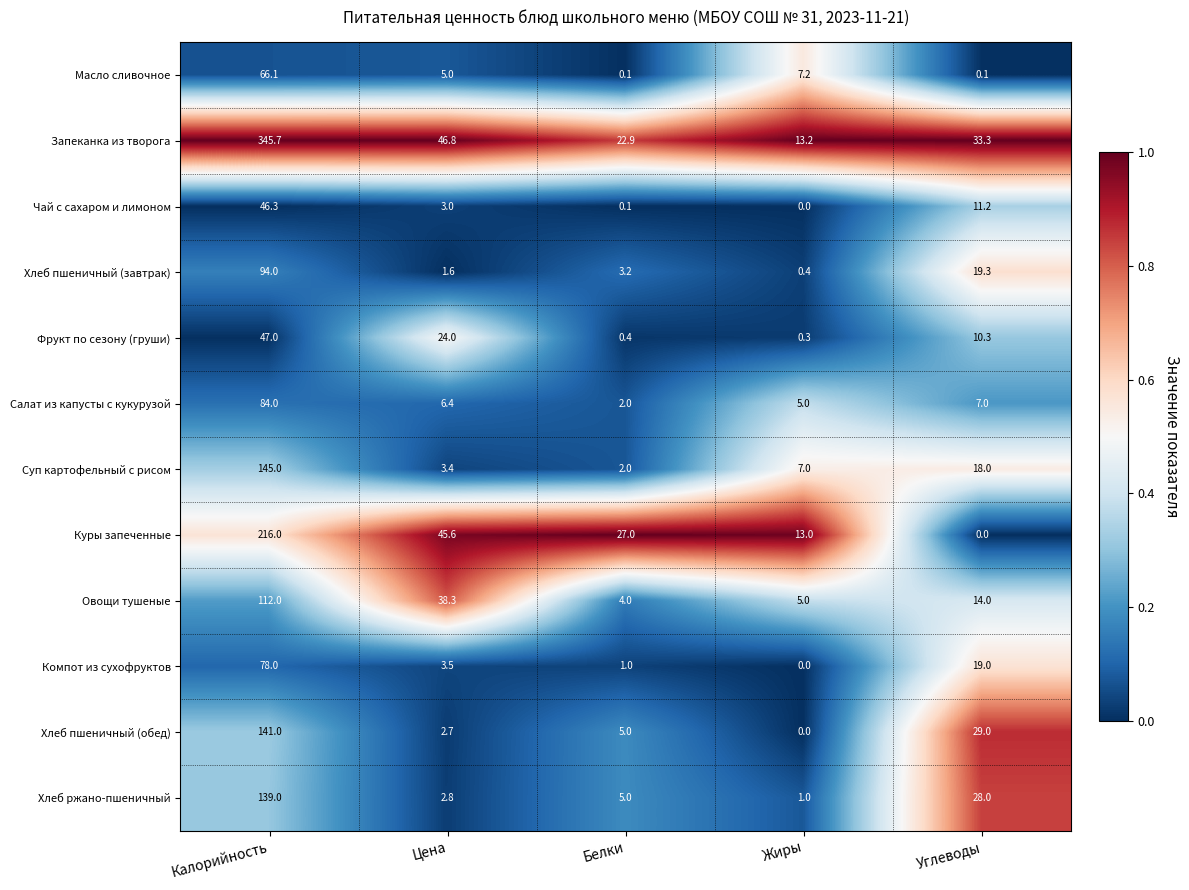

Is it true that Фрукт по сезону (груши) equals 67.4 at Калорийность?

False